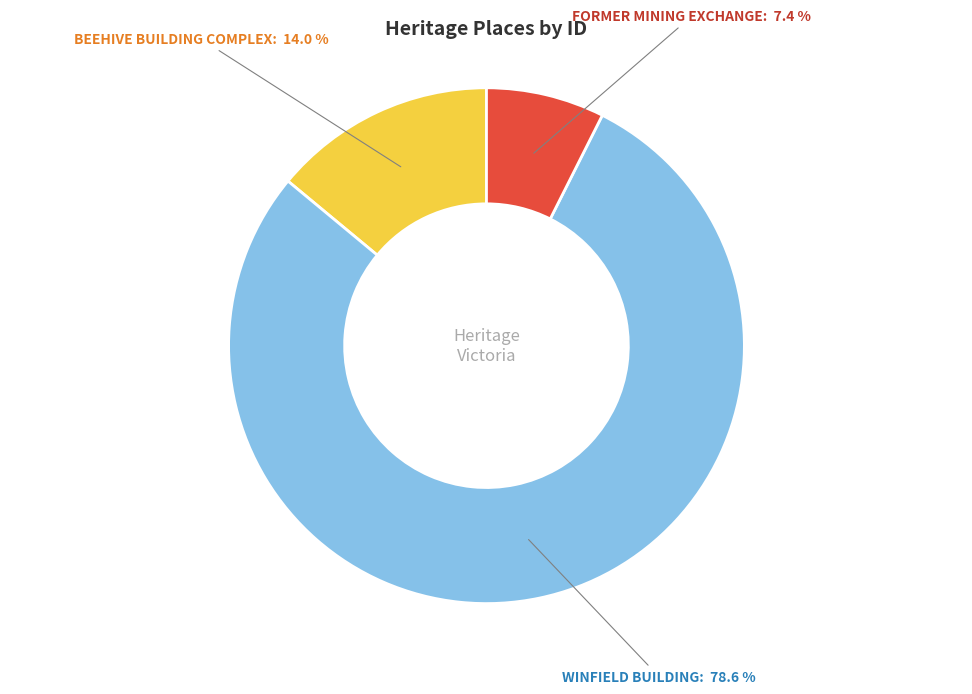

To the nearest percent, what is the difference between the largest and smallest slice percentages?

71%